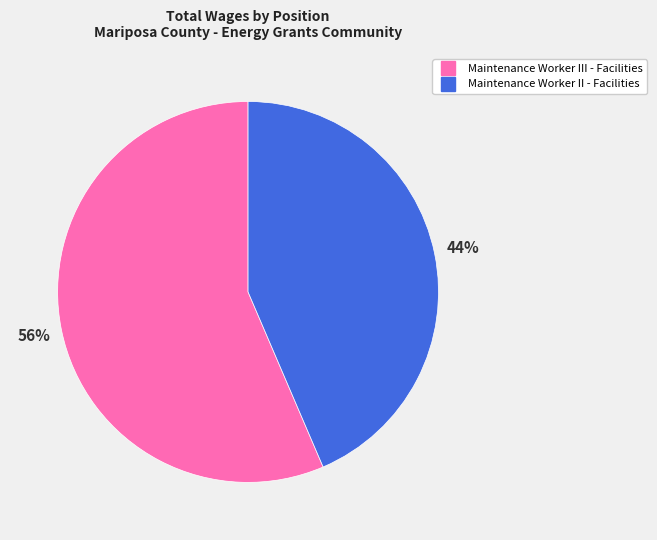

Is Maintenance Worker II - Facilities the majority of the pie?

No